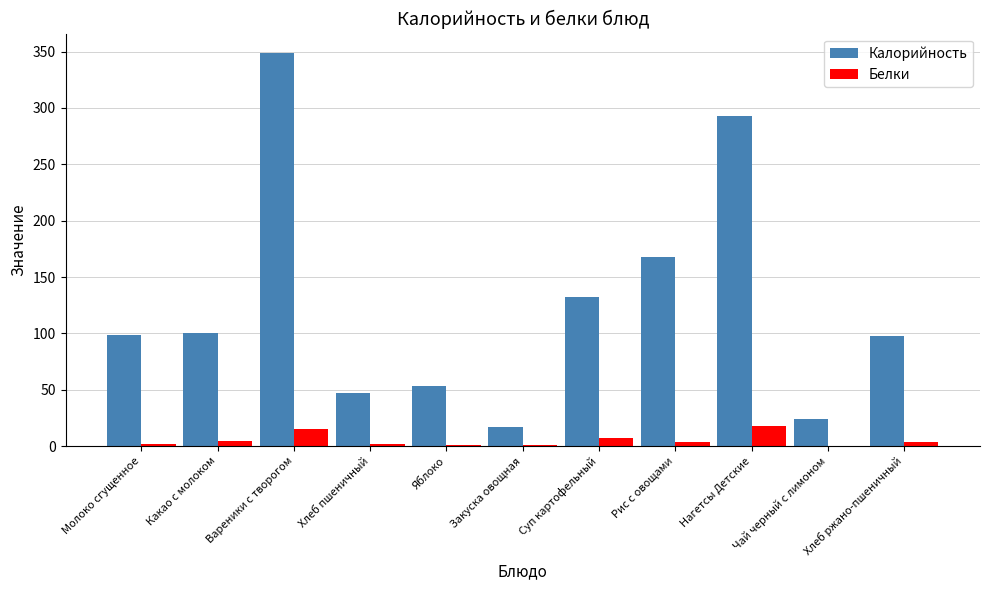

What is the highest value of the Белки series?

17.7